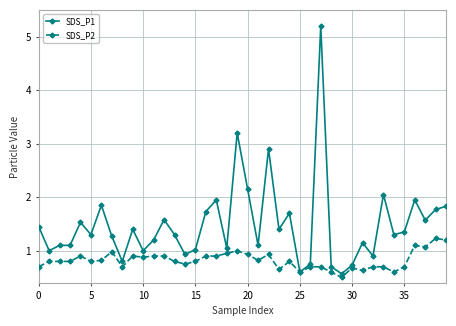

How many lines are shown in the chart?

2